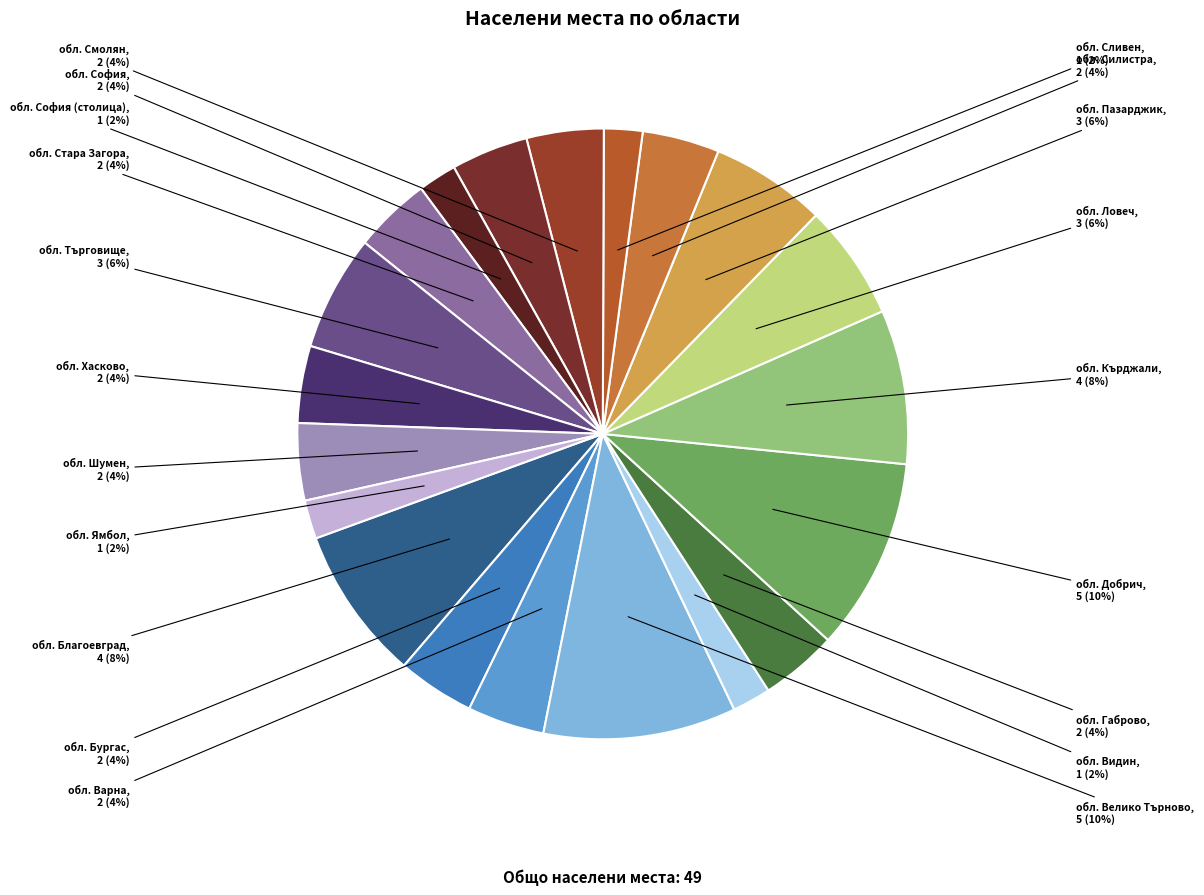

Is it true that обл. София (столица) is 2% of the pie?

True